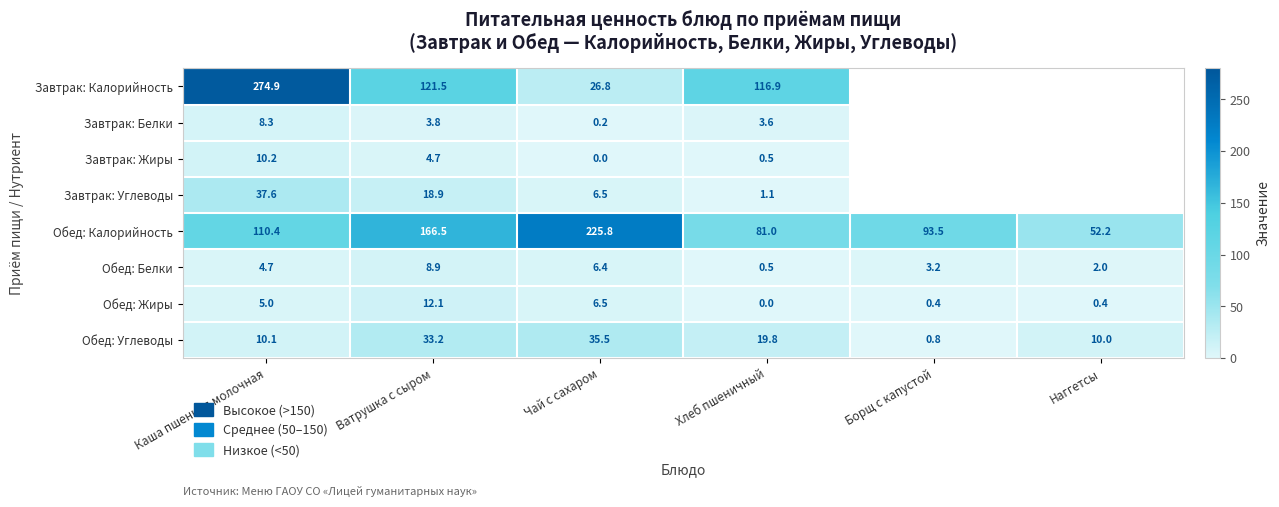

Between Каша пшенная молочная and Ватрушка с сыром, which series saw the biggest shift?

Завтрак: Калорийность